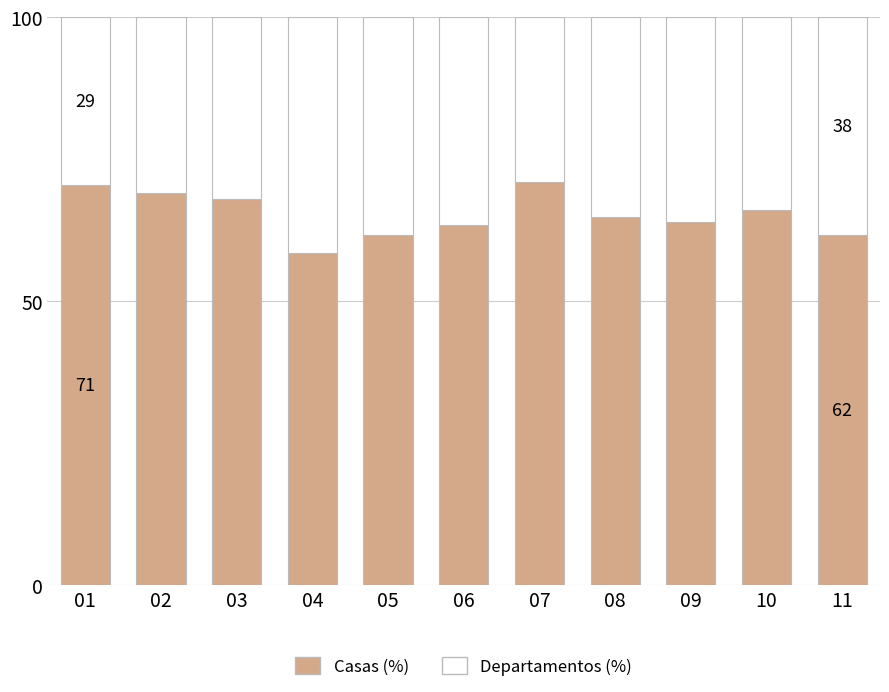

How many series are shown in this chart?

2